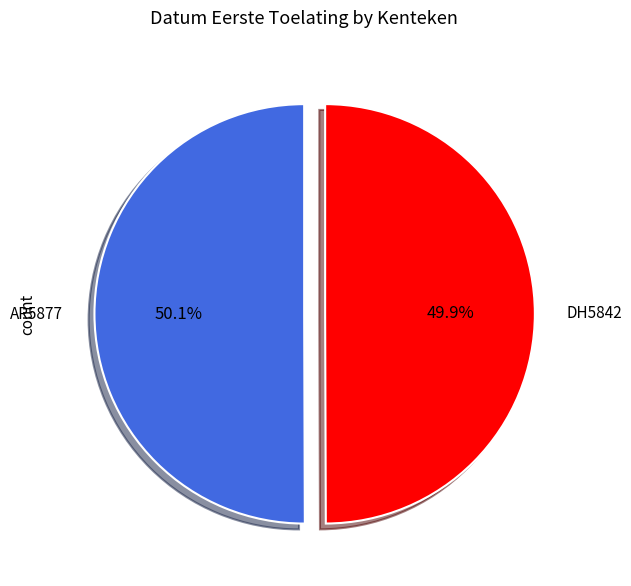

Is there a majority slice in this chart?

Yes